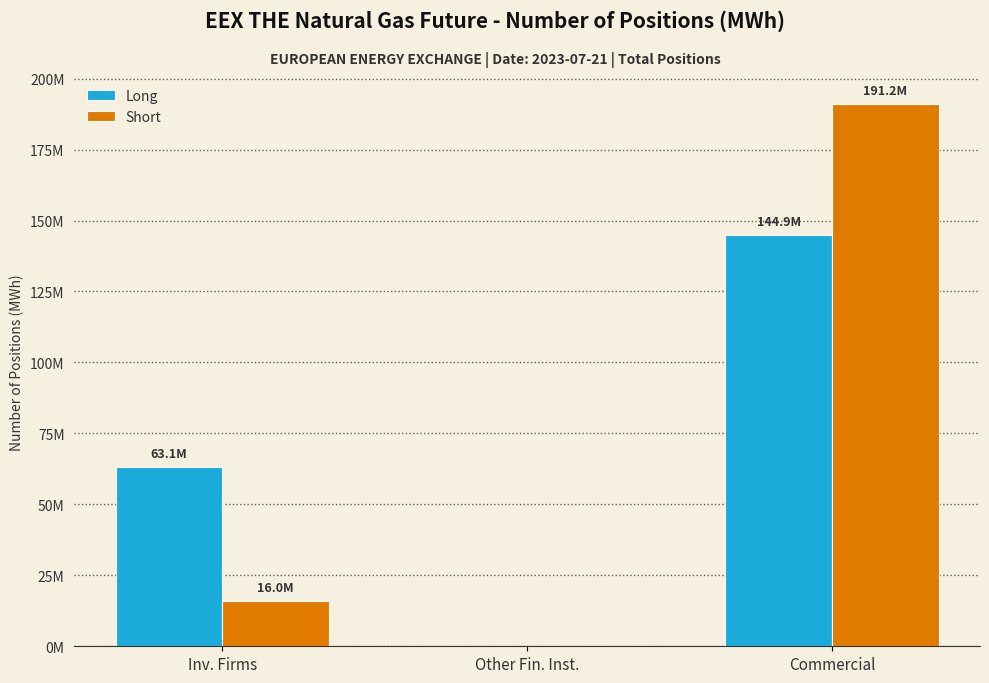

Count the Long values in the range 0 to 144863152.

3